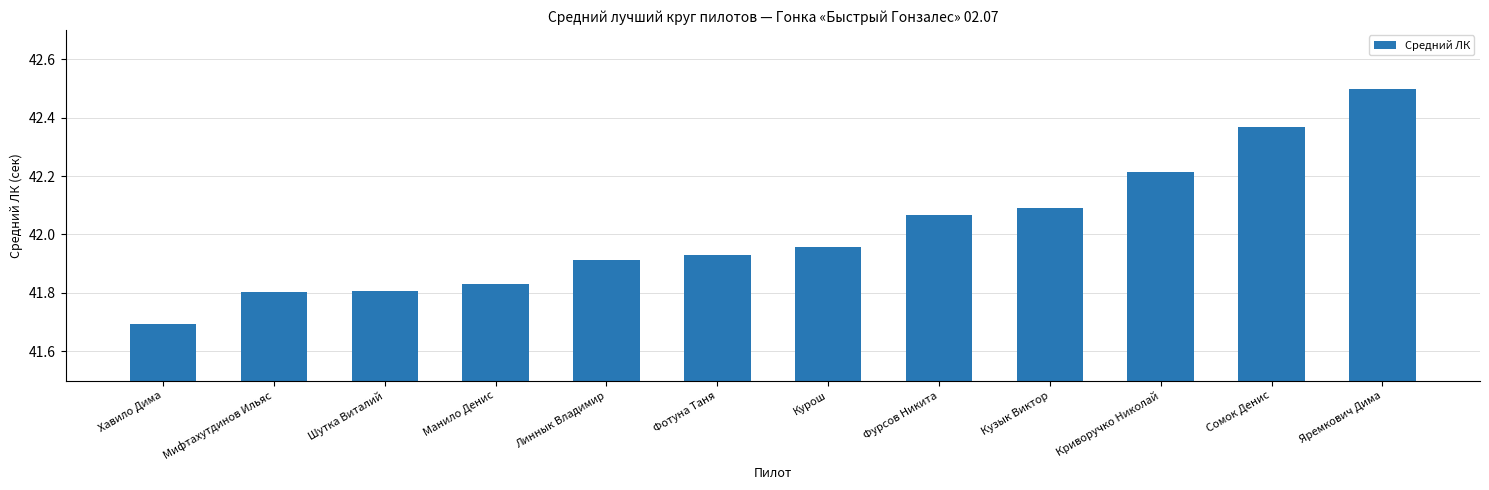

The value at Фотуна Таня is 41.9. True or false?

True